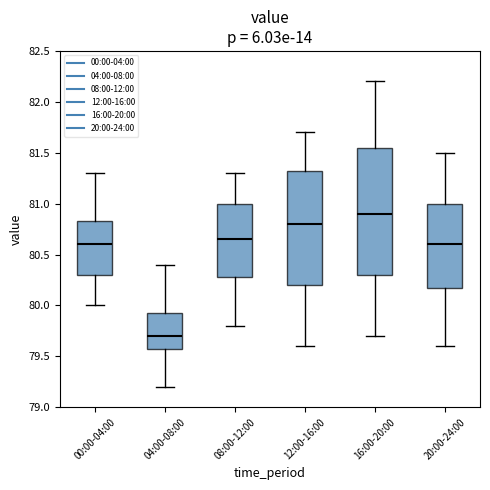

Which box is the tallest, from its lower edge to its upper edge?

16:00-20:00